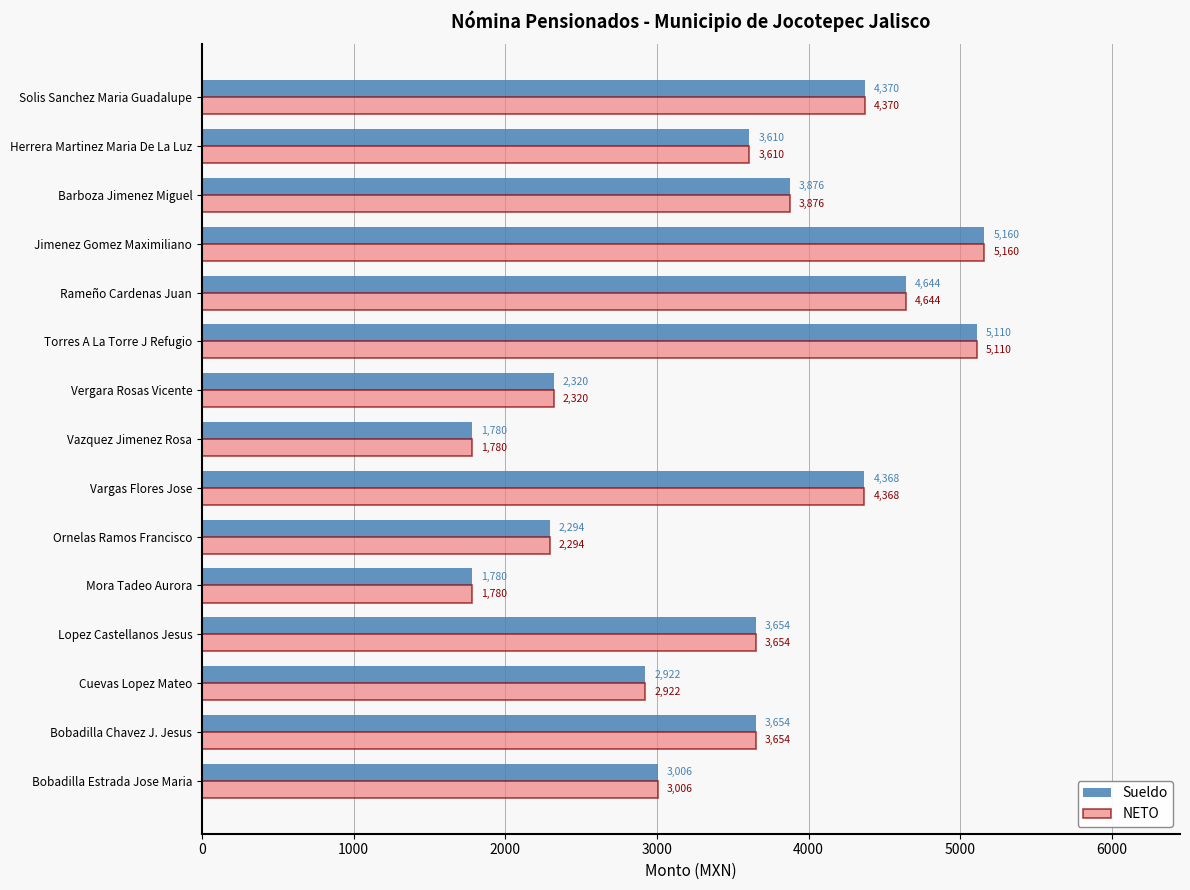

Is it true that NETO equals 2380 at Vazquez Jimenez Rosa?

False